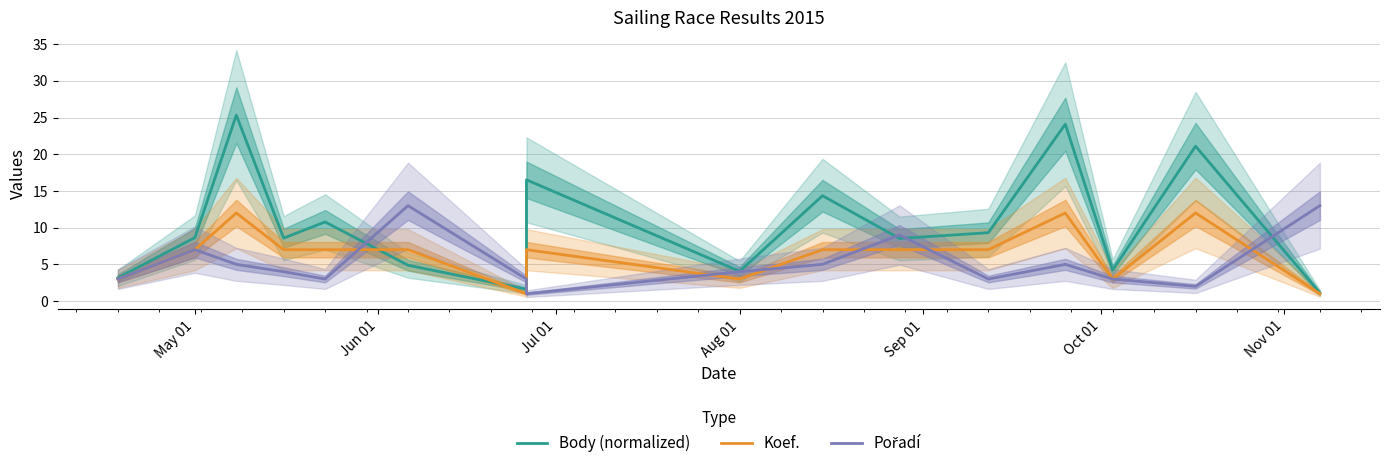

Reading left to right, transcribe all the data shown in this chart.

Body (normalized): 3.2	8.6	25.3	8.6	10.8	4.9	1.6	16.5	4.0	14.4	8.5	9.3	24.1	4.2	21.1	1.1
Koef.: 3.0	7.0	12.0	7.0	7.0	7.0	1.0	7.0	3.0	7.0	7.0	7.0	12.0	3.0	12.0	1.0
Pořadí: 3.0	7.0	5.0	4.0	3.0	13.0	3.0	1.0	4.0	5.0	9.0	3.0	5.0	3.0	2.0	13.0